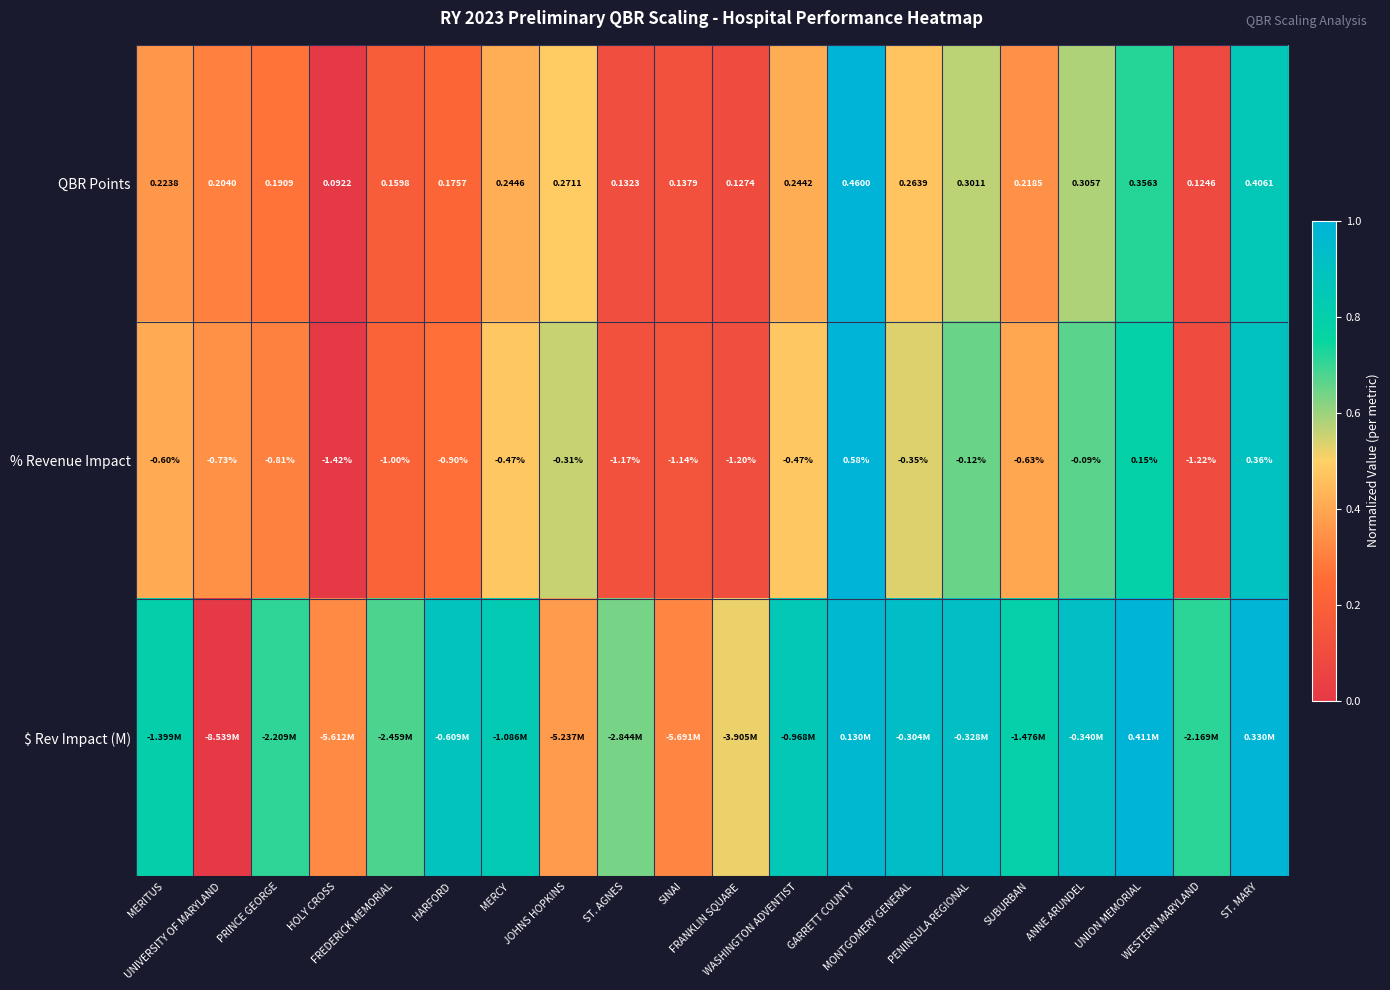

What is the total value across all series at SINAI?

0.6